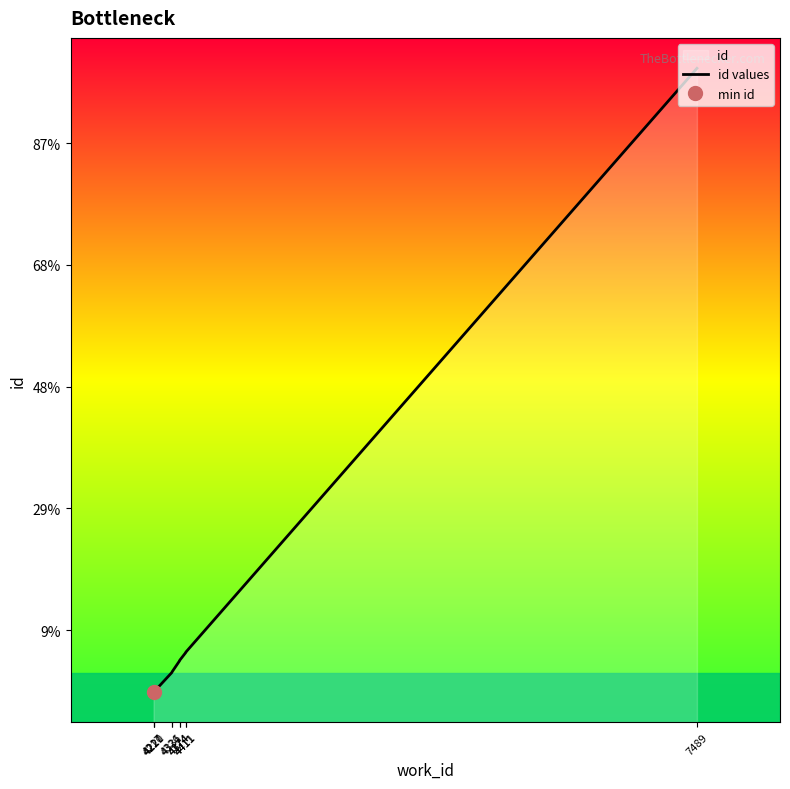

Which category has the lowest value across all series?

4220